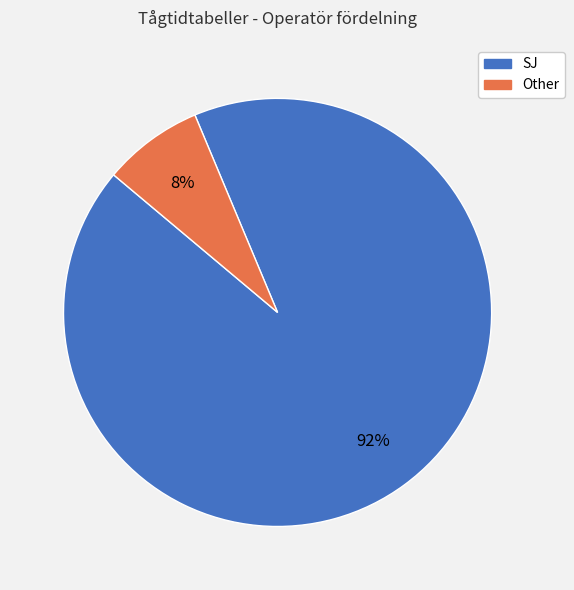

To the nearest percent, what is the average slice percentage?

50%